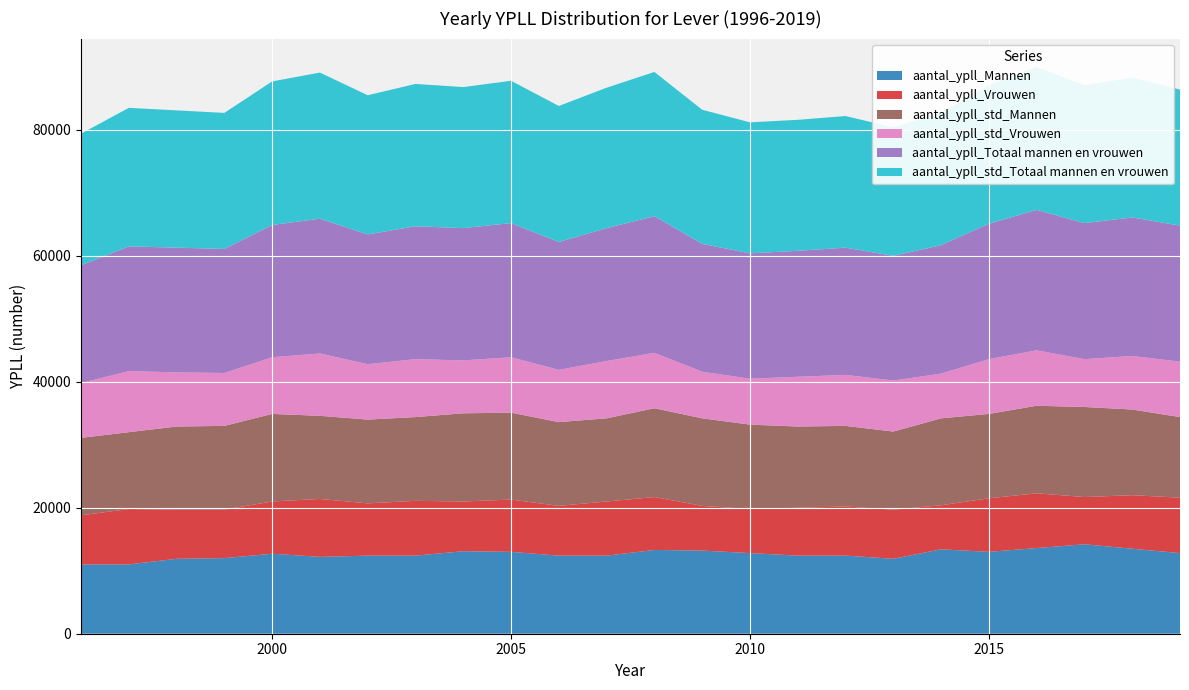

Reading right to left, extract all data points from this chart.

aantal_ypll_Mannen: 2019=12800	2018=13500	2017=14200	2016=13600	2015=13000	2014=13400	2013=11900	2012=12400	2011=12400	2010=12800	2009=13200	2008=13300	2007=12400	2006=12400	2005=13000	2004=13100	2003=12400	2002=12400	2001=12200	2000=12700	1999=12000	1998=11900	1997=11000	1996=11000
aantal_ypll_Vrouwen: 2019=8800	2018=8500	2017=7500	2016=8700	2015=8500	2014=7000	2013=7800	2012=7800	2011=7600	2010=7000	2009=7100	2008=8400	2007=8600	2006=7900	2005=8300	2004=7900	2003=8700	2002=8300	2001=9200	2000=8300	1999=7700	1998=7800	1997=8800	1996=7800
aantal_ypll_Totaal mannen en vrouwen: 2019=21600	2018=22000	2017=21600	2016=22300	2015=21500	2014=20400	2013=19800	2012=20200	2011=20000	2010=19900	2009=20300	2008=21700	2007=21100	2006=20300	2005=21300	2004=21000	2003=21100	2002=20600	2001=21400	2000=21000	1999=19700	1998=19800	1997=19800	1996=18700
aantal_ypll_std_Mannen: 2019=12800	2018=13600	2017=14300	2016=13900	2015=13400	2014=13800	2013=12400	2012=12800	2011=12900	2010=13400	2009=13900	2008=14100	2007=13200	2006=13300	2005=13800	2004=14000	2003=13300	2002=13300	2001=13200	2000=13900	1999=13300	1998=13200	1997=12200	1996=12300
aantal_ypll_std_Vrouwen: 2019=8800	2018=8500	2017=7600	2016=8800	2015=8700	2014=7100	2013=8100	2012=8100	2011=7900	2010=7300	2009=7400	2008=8800	2007=9100	2006=8300	2005=8800	2004=8400	2003=9200	2002=8800	2001=9900	2000=9000	1999=8400	1998=8600	1997=9700	1996=8700
aantal_ypll_std_Totaal mannen en vrouwen: 2019=21600	2018=22200	2017=21900	2016=22700	2015=22000	2014=21000	2013=20400	2012=20900	2011=20800	2010=20800	2009=21300	2008=22900	2007=22300	2006=21600	2005=22600	2004=22400	2003=22600	2002=22100	2001=23200	2000=22800	1999=21600	1998=21800	1997=22000	1996=20900